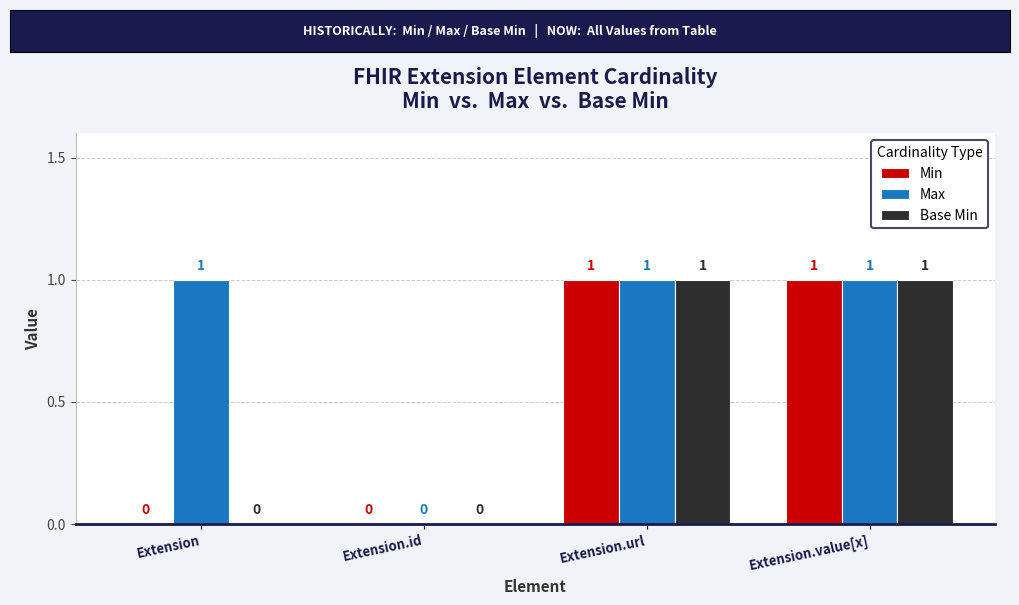

True or false: Base Min has a value of 0 at Extension.

True